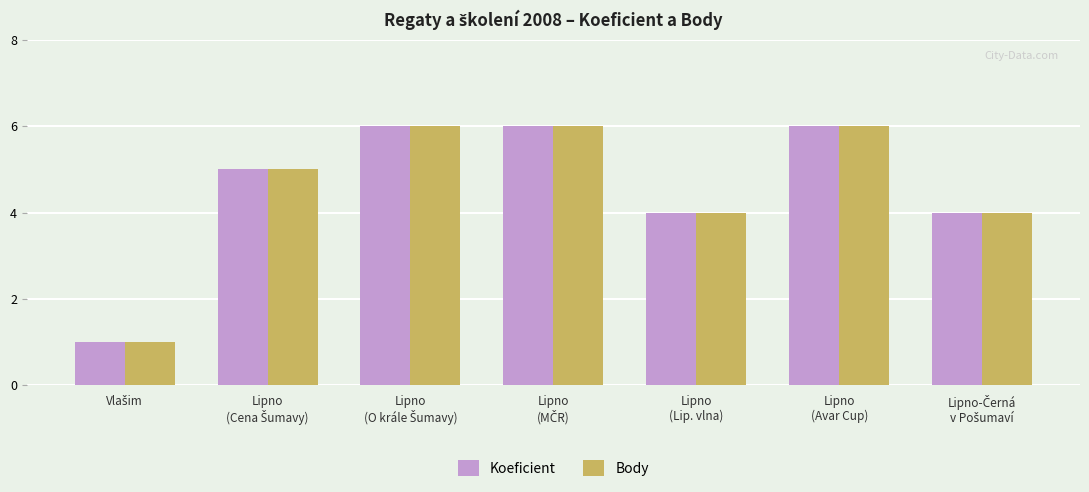

What is the smallest value displayed?

1